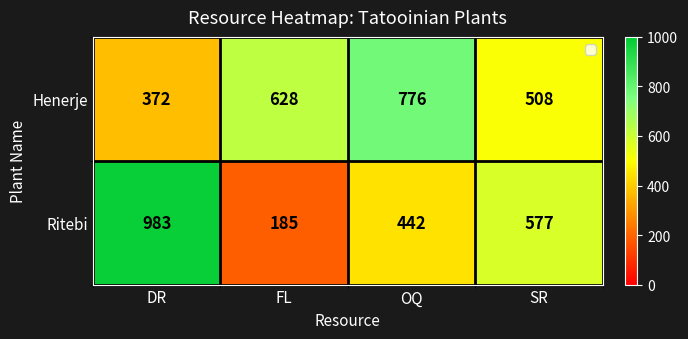

What is the maximum value shown in the chart?

983